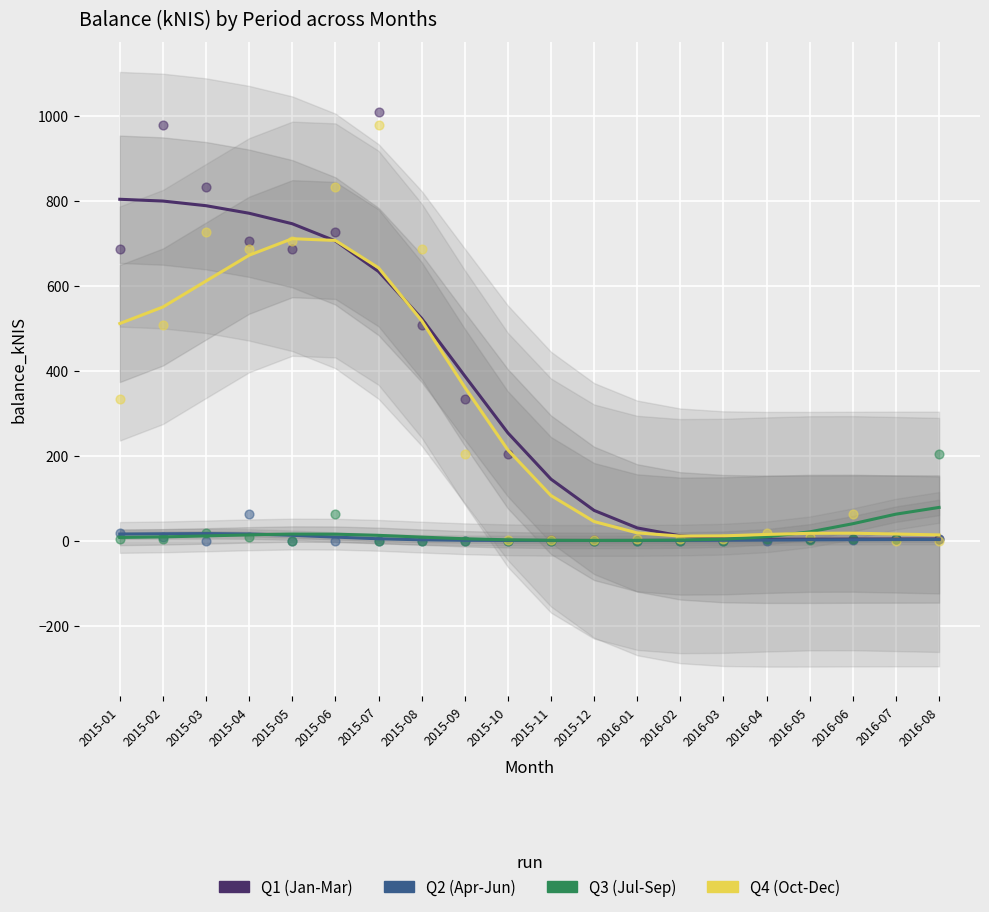

At how many categories does at least one series exceed 425?

8